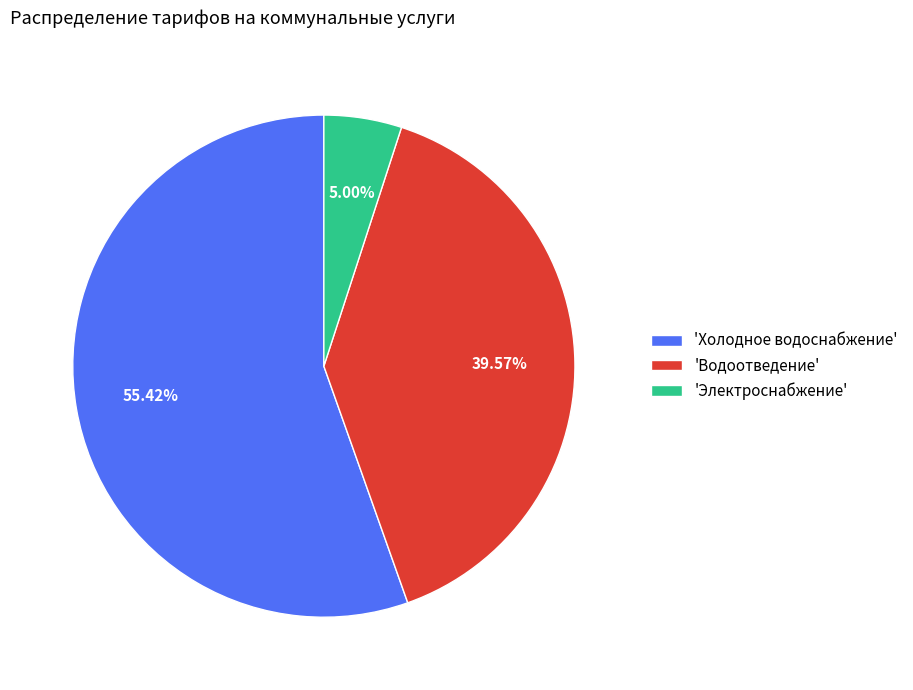

Which category accounts for the majority?

'Холодное водоснабжение'